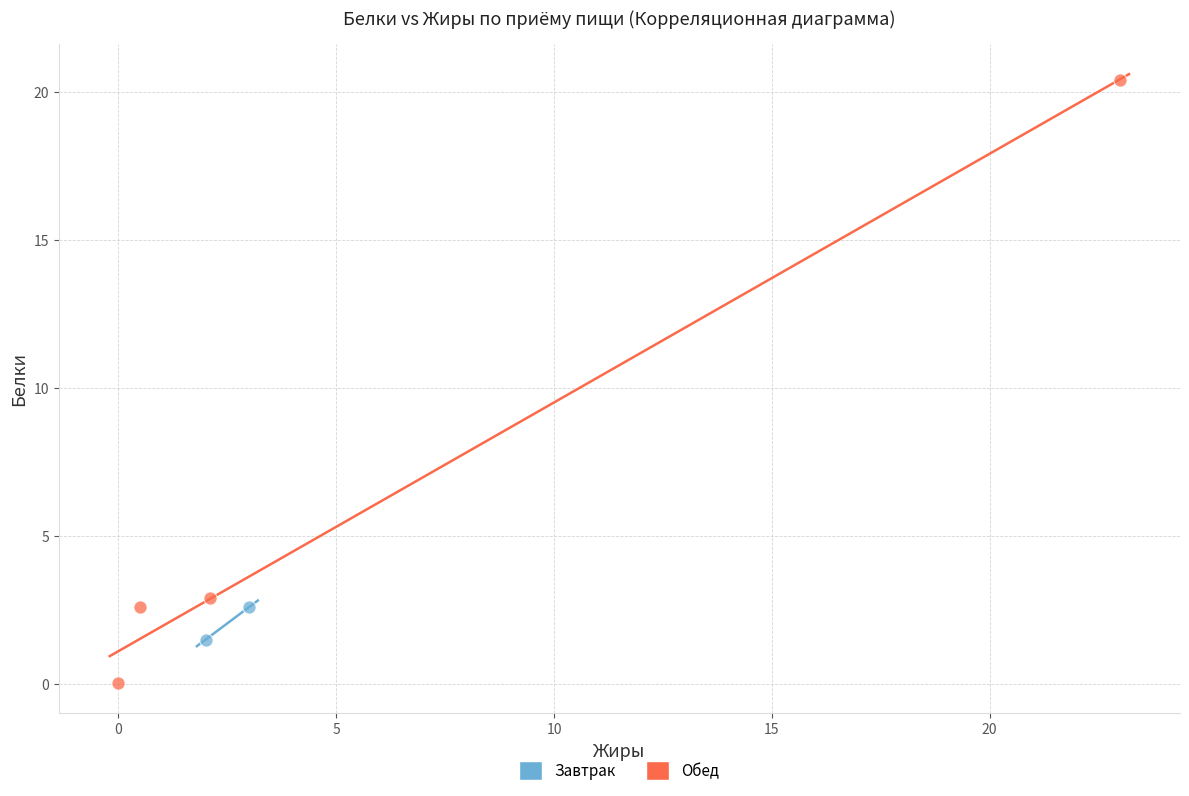

What are all the series names shown in the legend?

Завтрак, Обед